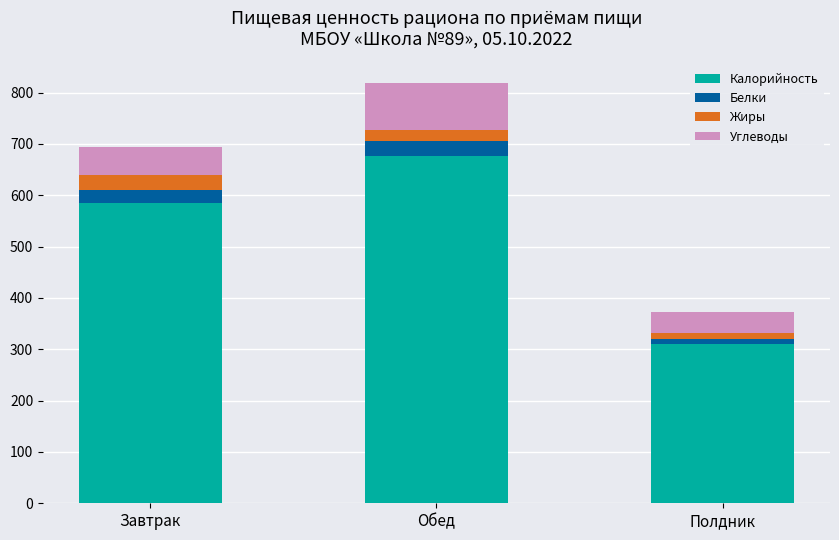

How many data points does each series have?

3